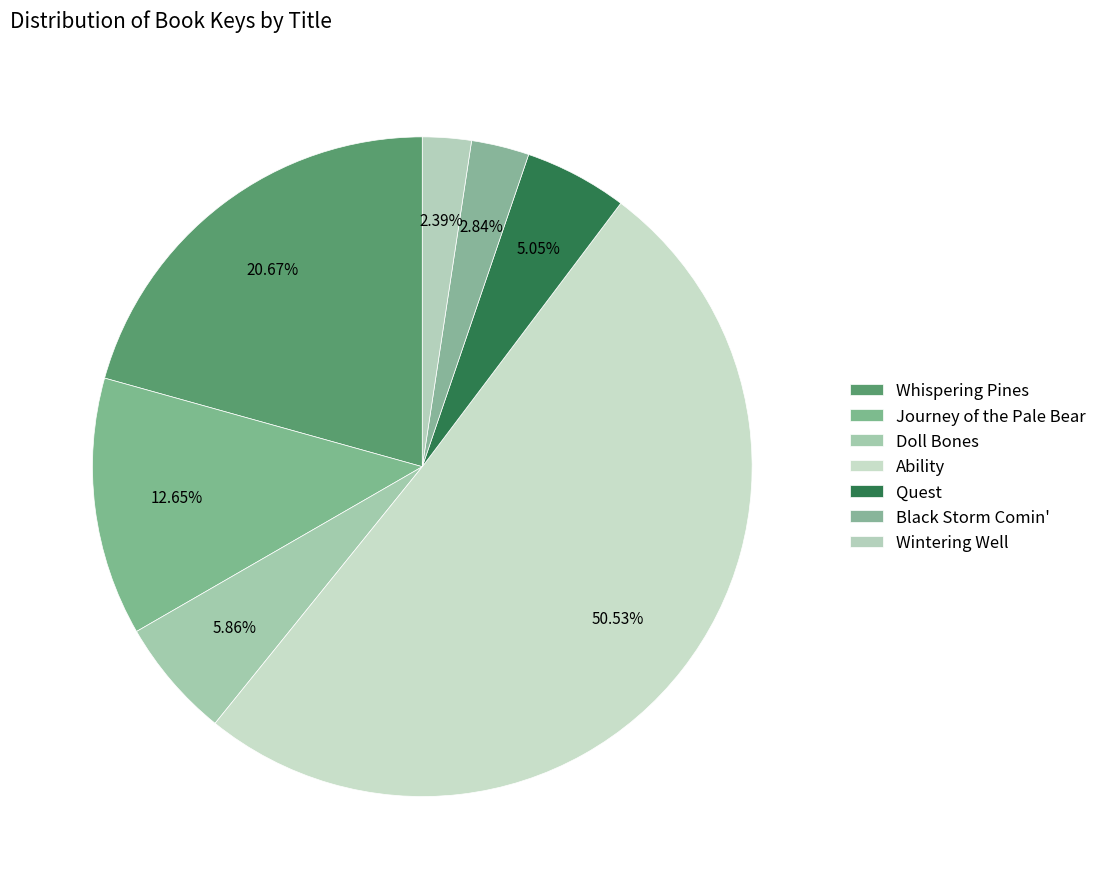

To the nearest percent, what percentage of the pie is Journey of the Pale Bear?

13%